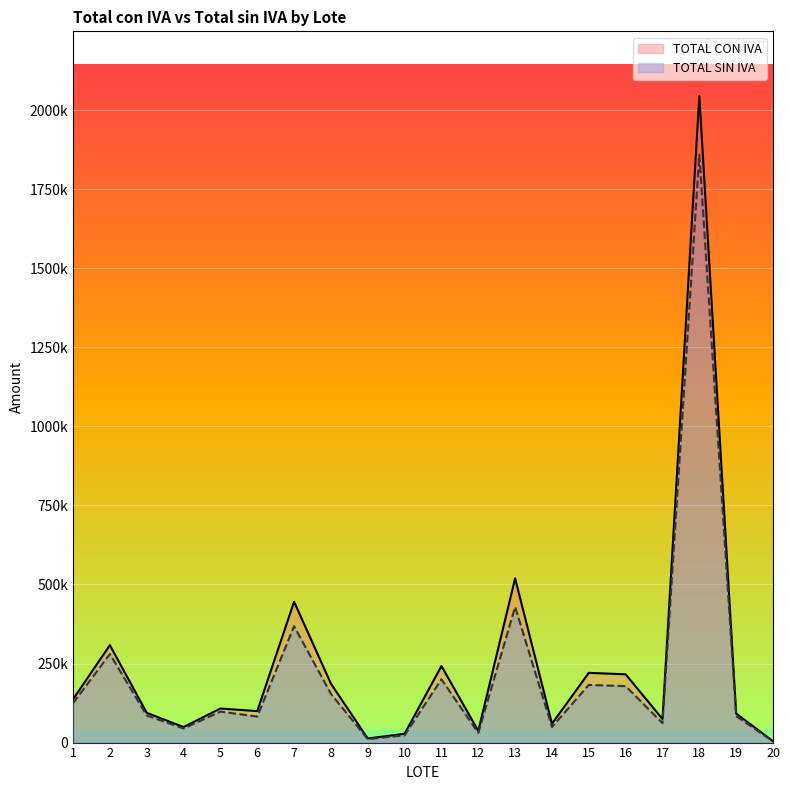

Which label corresponds to the smallest value in the chart?

20